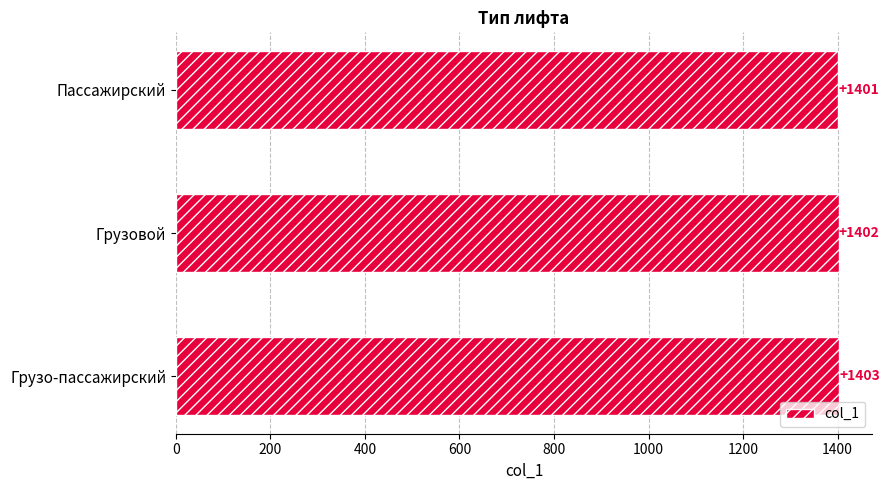

What is the average value?

1402